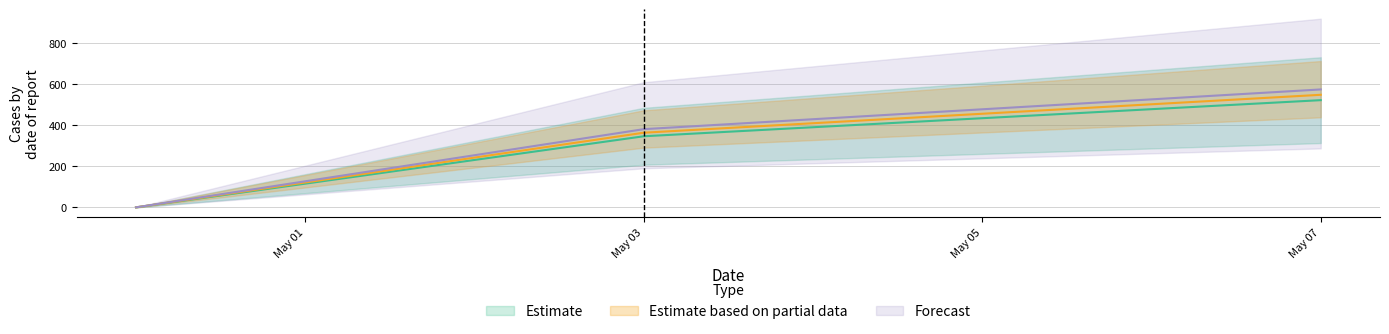

What is the total value across all series at May 03?

1090.6